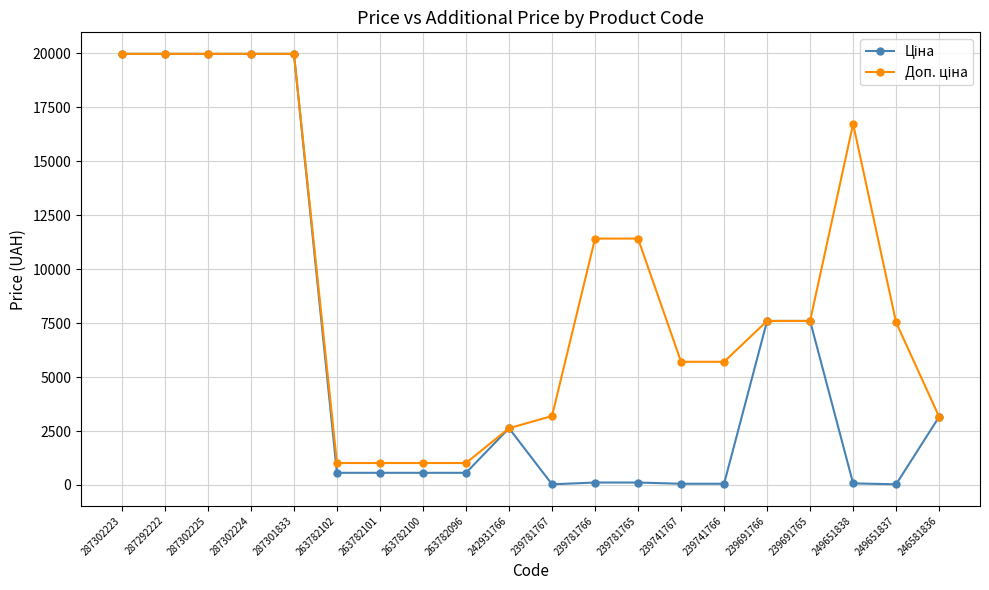

What is the maximum value shown in the chart?

19964.2